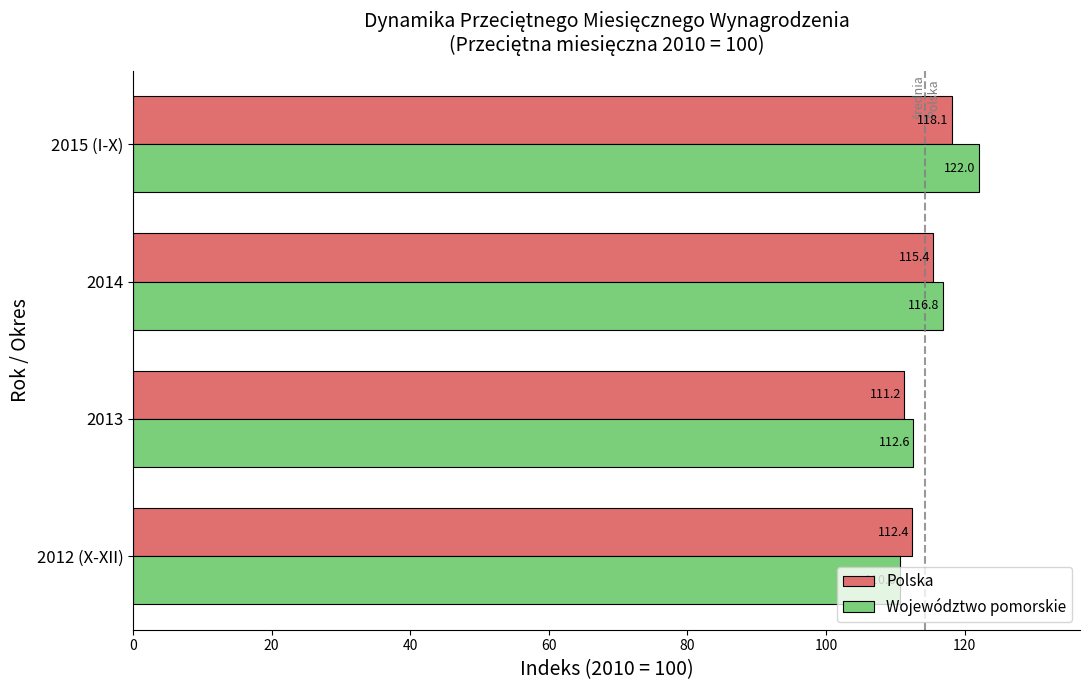

What is the difference between the second highest and minimum values in the Polska series?

4.2